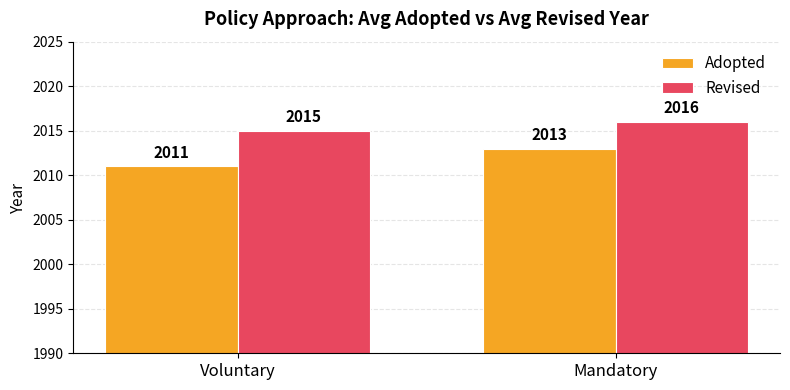

What is the difference between the maximum and minimum values in the Revised series?

1